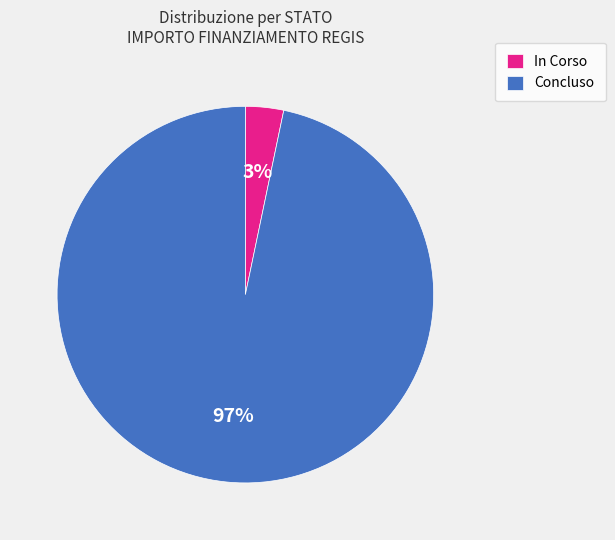

Is it true that Concluso is 97% of the pie?

True